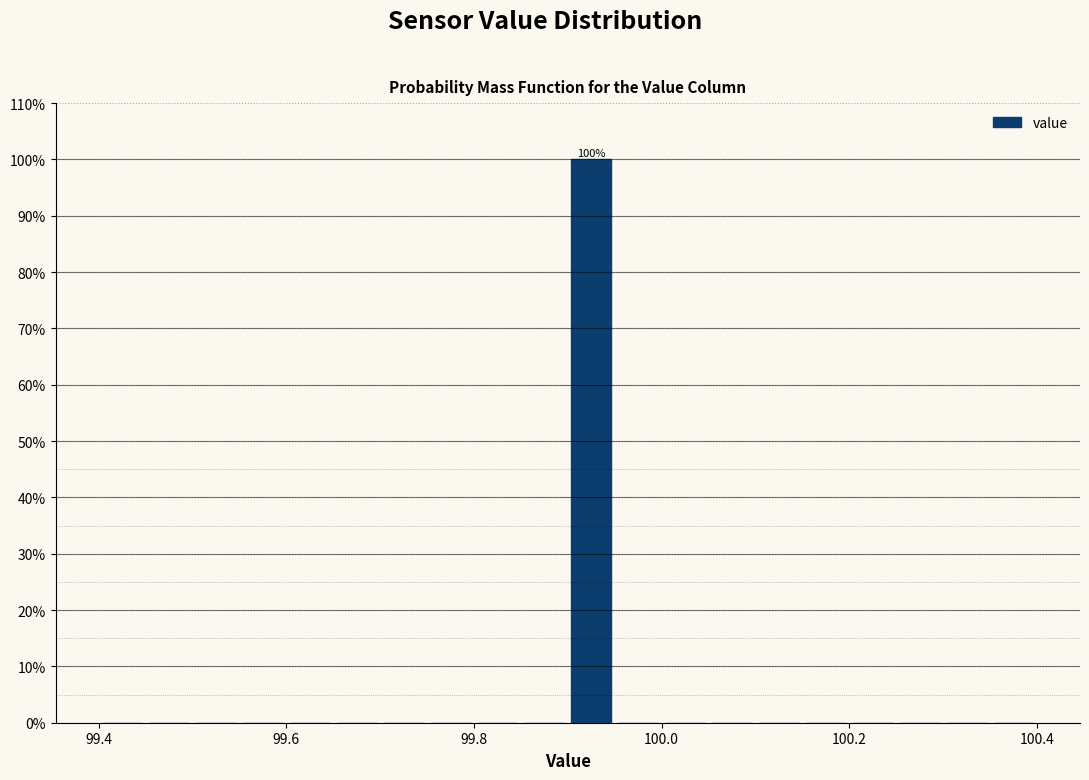

Read against the x-axis, roughly where is the centre of the tallest bar?

99.92